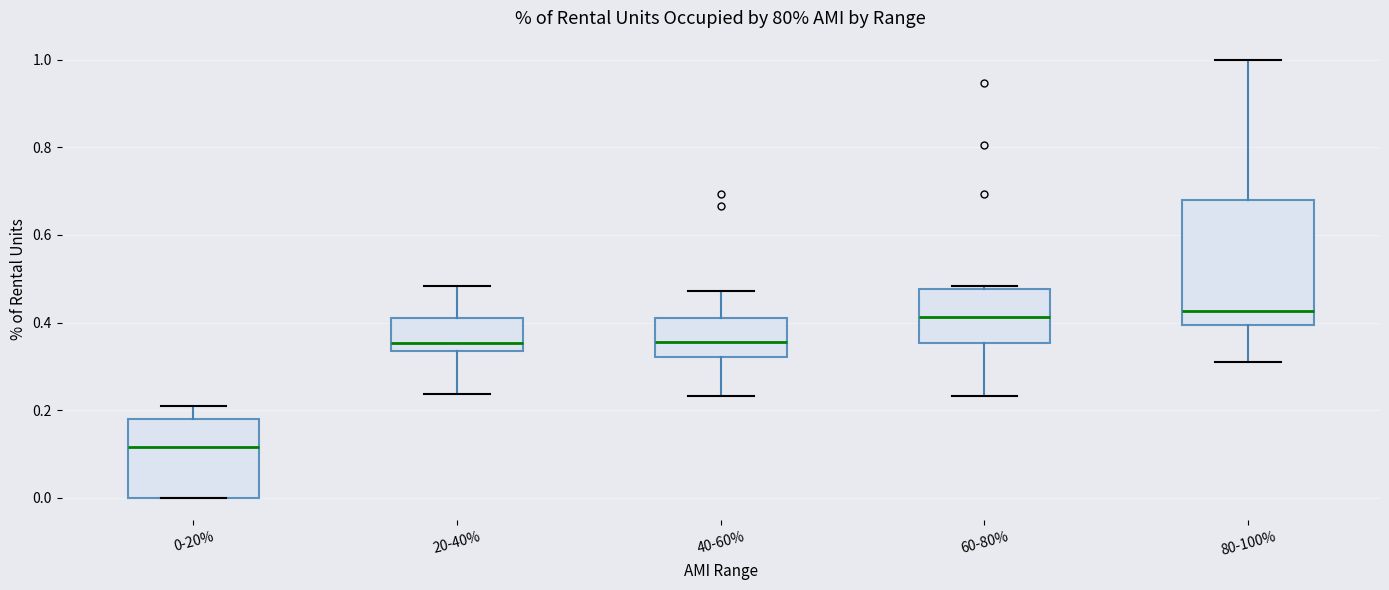

Comparing the boxes themselves (not the whiskers), which one is the tallest?

80-100%